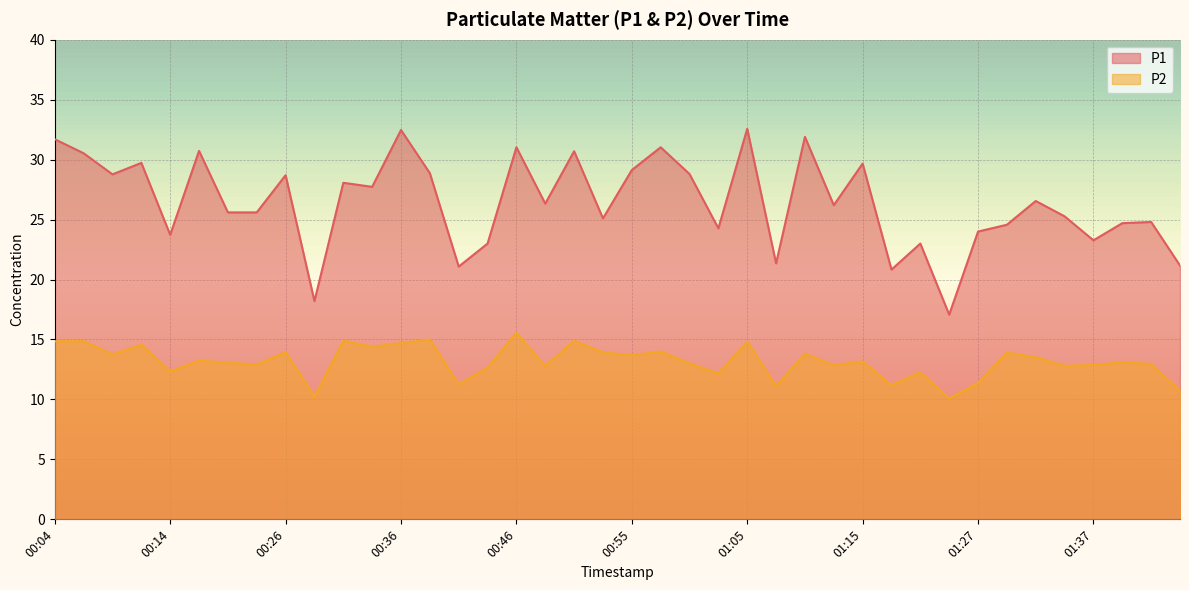

Does the chart display data point markers on the line(s)?

No